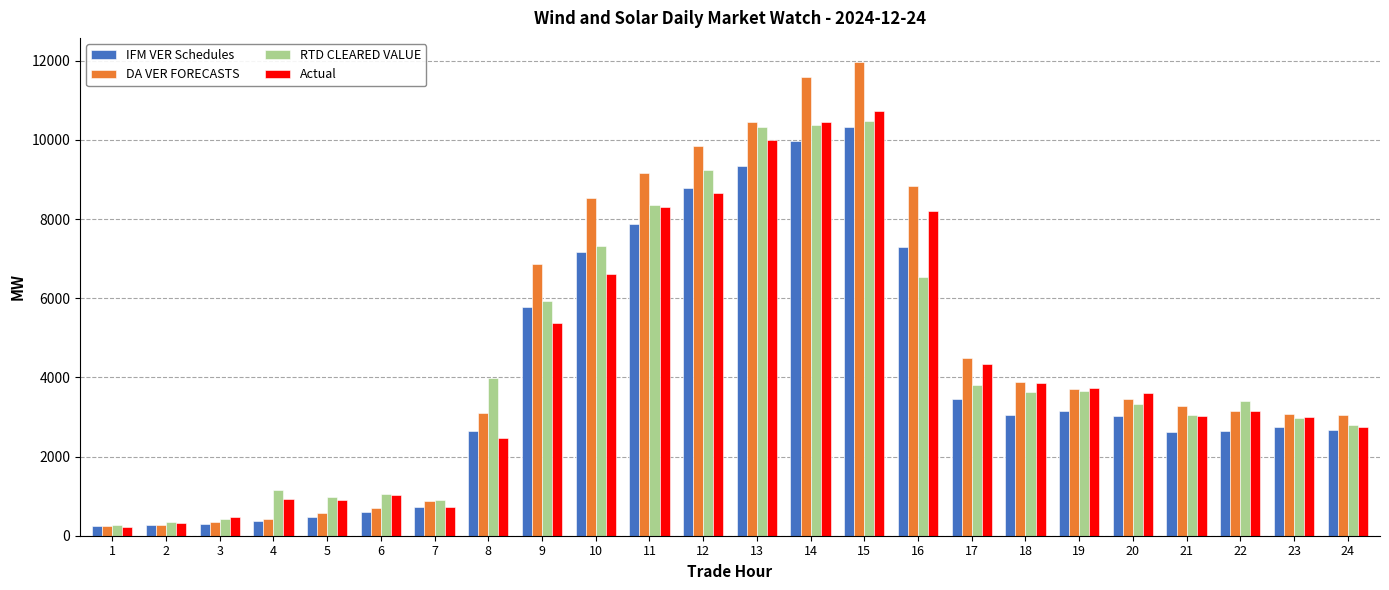

At which label does DA VER FORECASTS first exceed 3454?

9